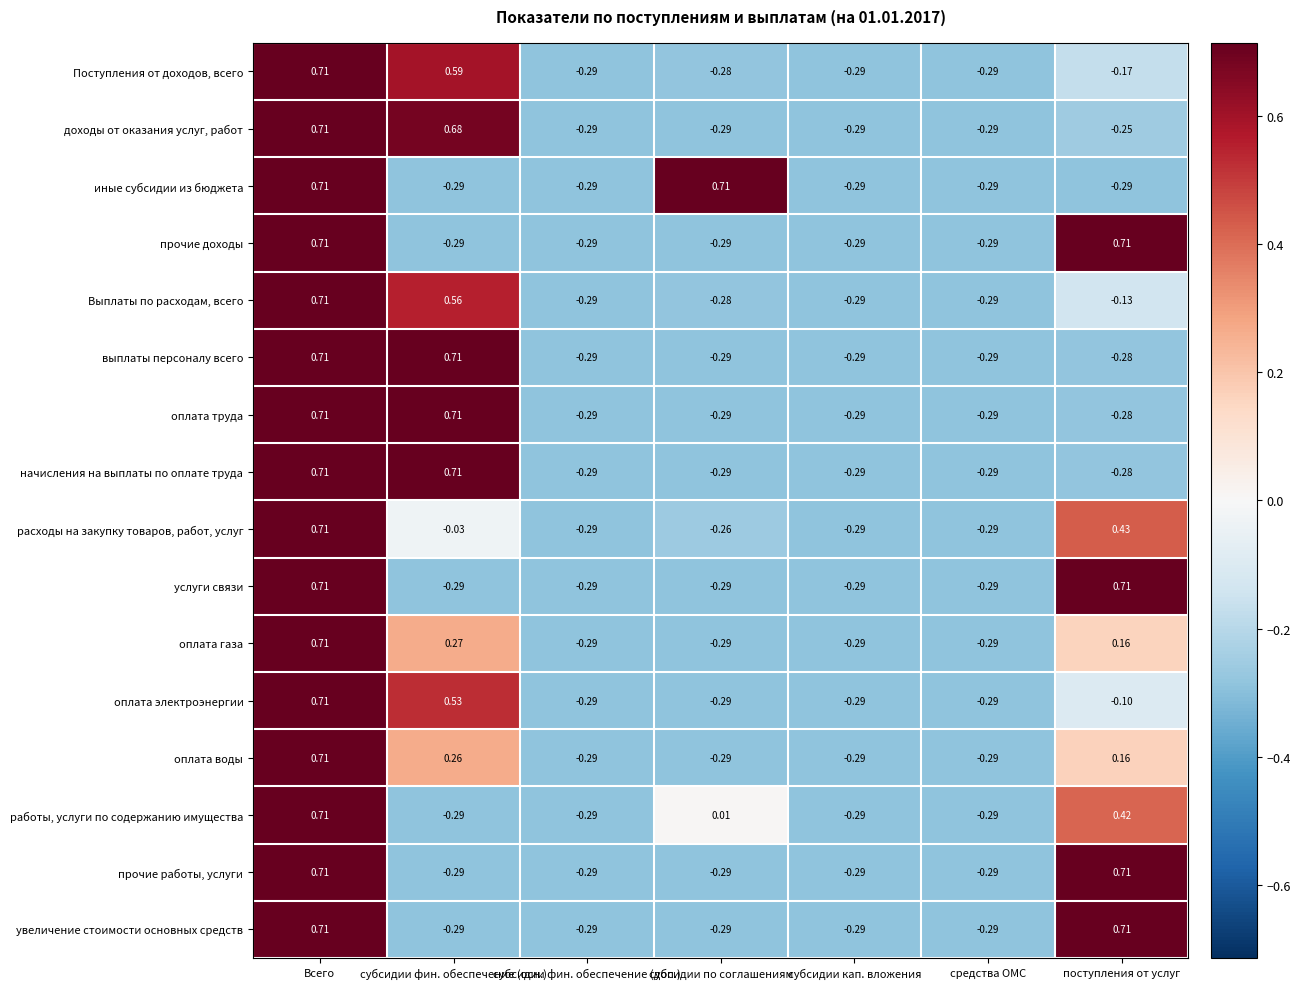

How many data points in доходы от оказания услуг, работ are above 0?

2